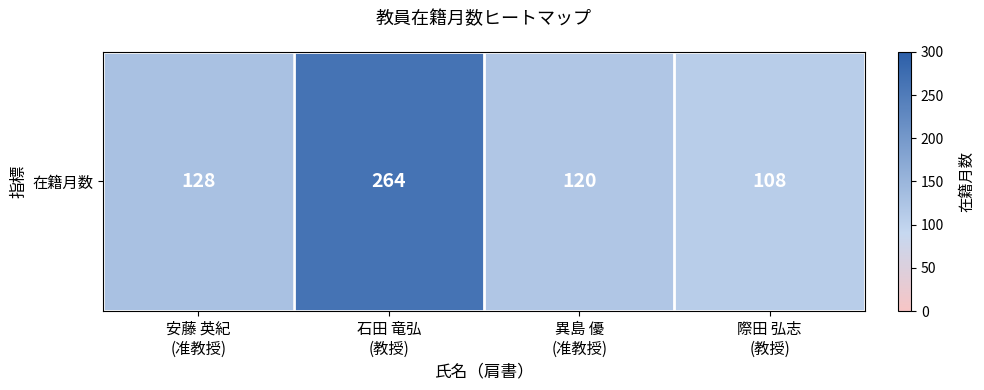

Where is the data nearest to the value 186?

安藤 英紀
(准教授)